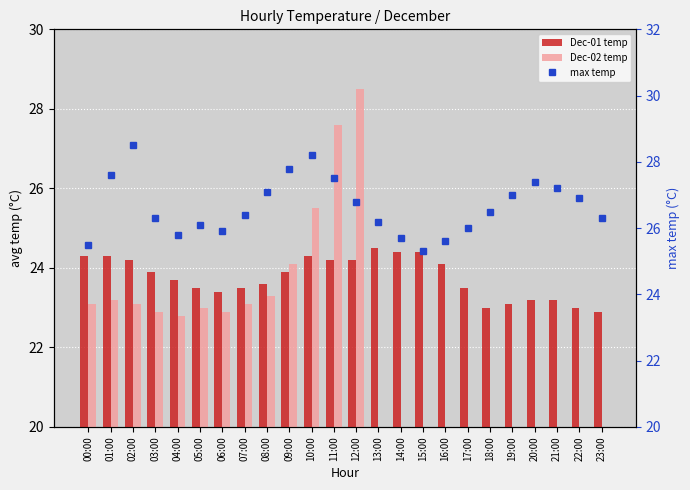

Which series has the largest total across all categories?

max temp